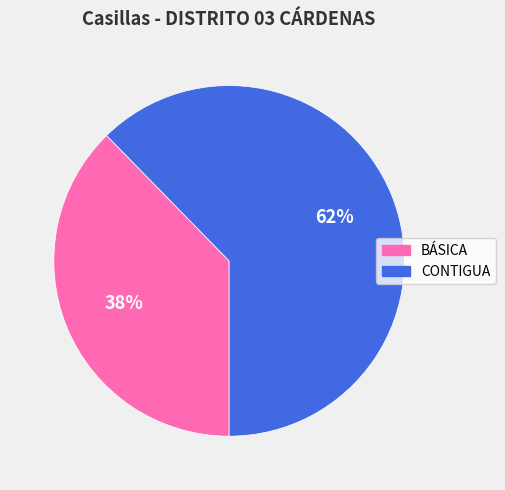

To the nearest percent, what is the average slice percentage?

50%